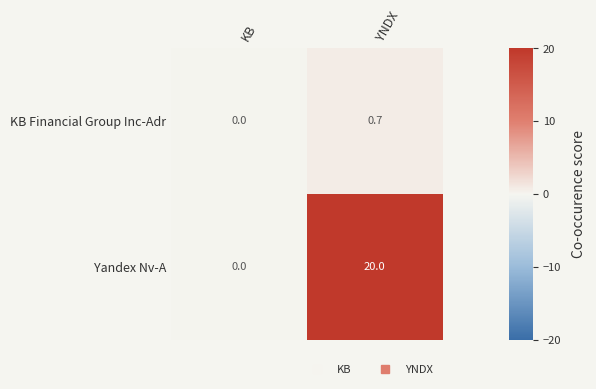

What is the maximum value shown in the chart?

20.0